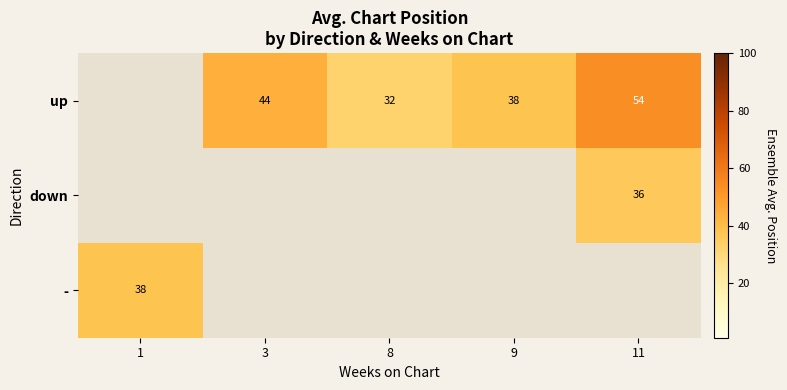

Is the value of - at 1 greater than the value of down at 11?

Yes